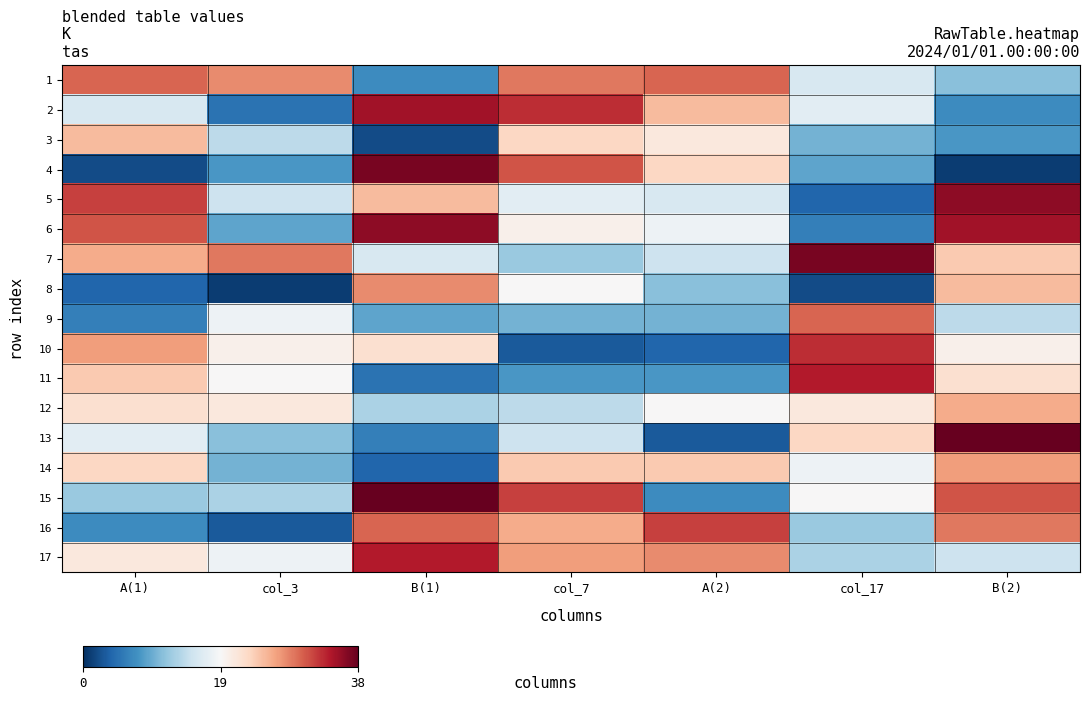

What is the difference between the highest and lowest values at A(1)?

30